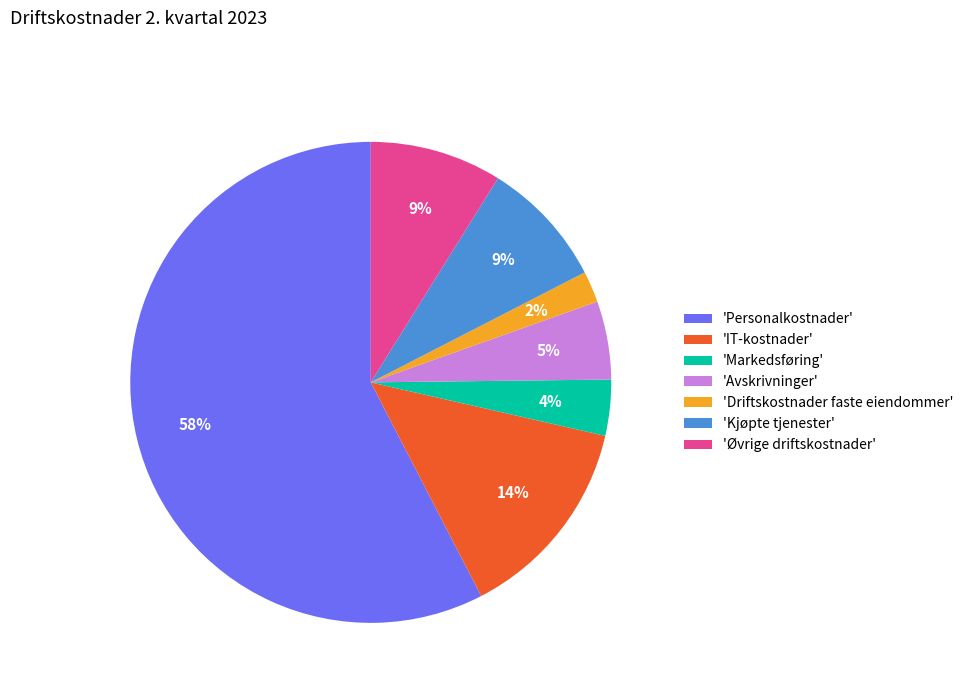

To the nearest percent, what portion does 'IT-kostnader' represent?

14%